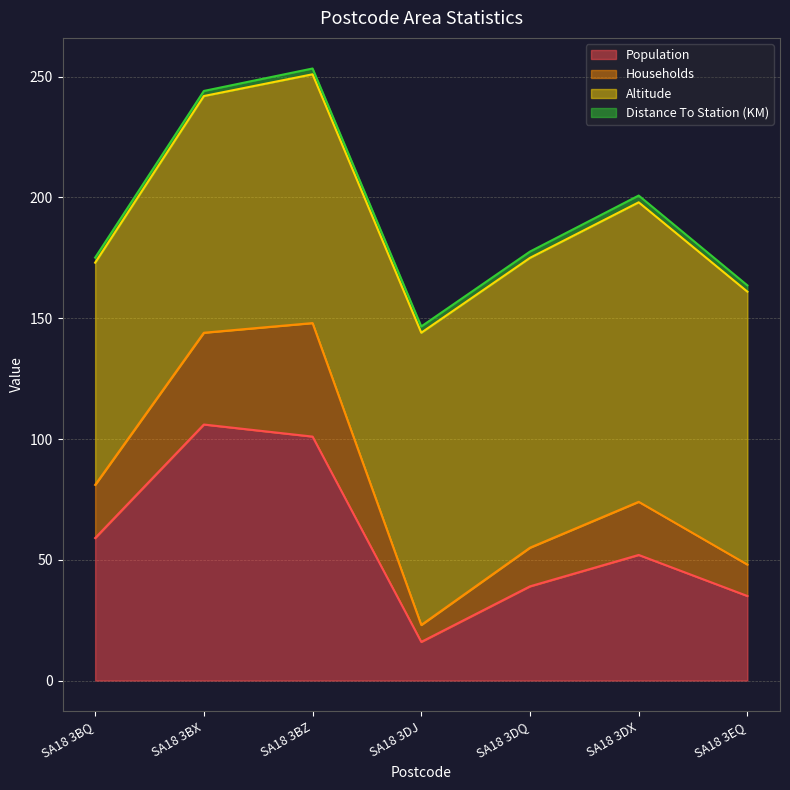

True or false: Households and Population intersect in this chart.

False